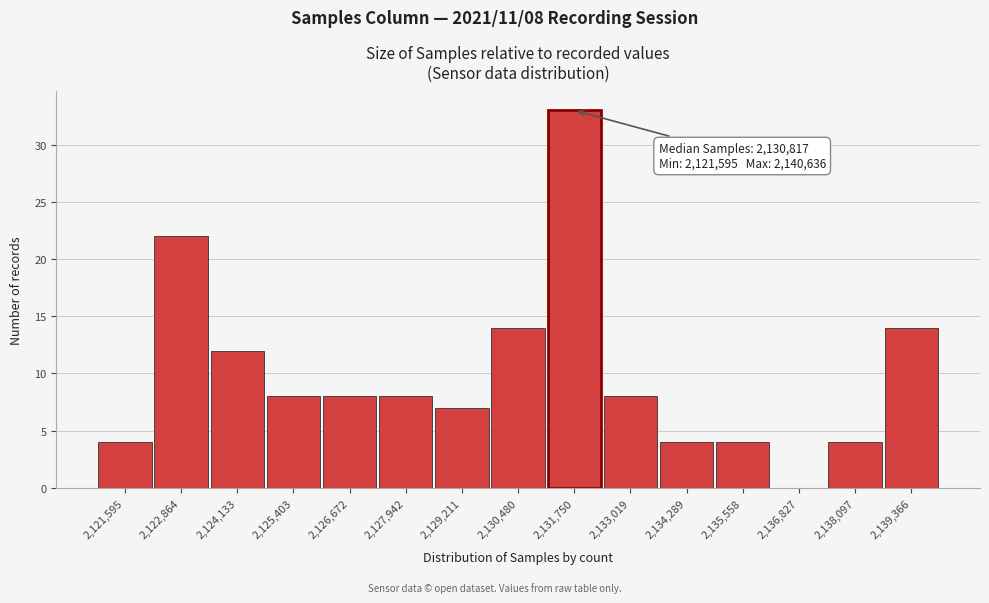

Reading left to right, what are all the values shown in this chart?

2,121,595=4	2,122,864=22	2,124,133=12	2,125,403=8	2,126,672=8	2,127,942=8	2,129,211=7	2,130,480=14	2,131,750=33	2,133,019=8	2,134,289=4	2,135,558=4	2,136,827=0	2,138,097=4	2,139,366=14